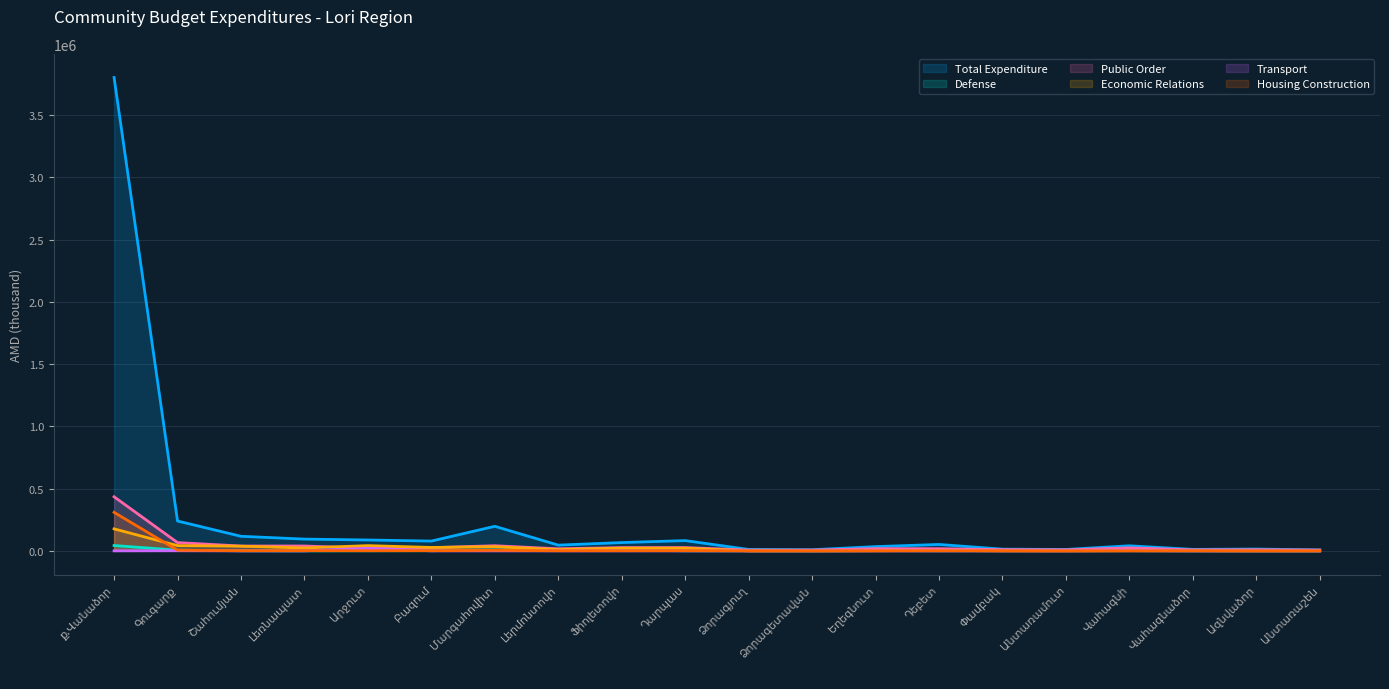

The Total Expenditure series shows 14580.4 at Ազնվաձոր. True or false?

True